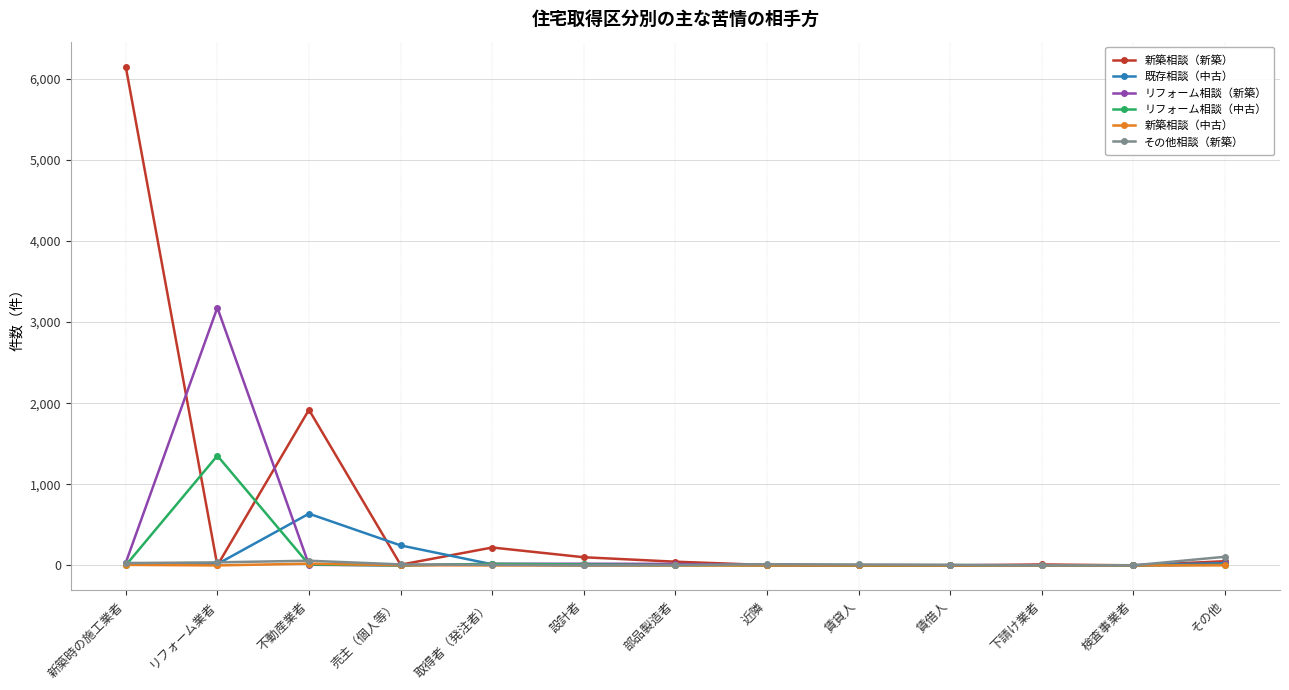

What is the label of the 3rd point from the right?

下請け業者